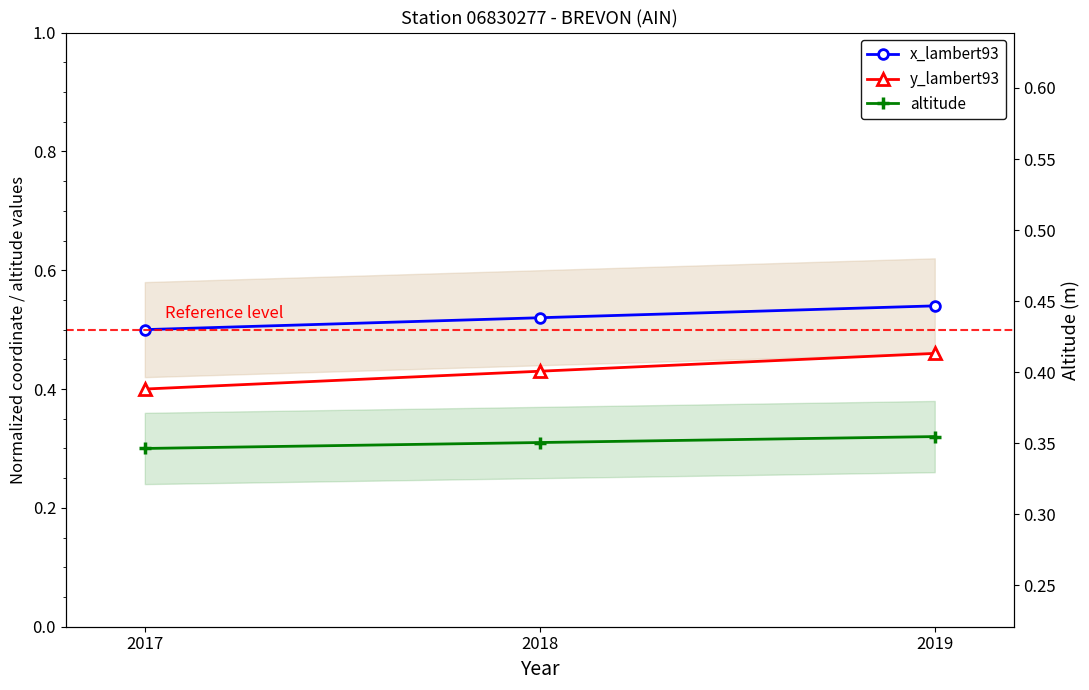

Where is y_lambert93 nearest to the value 0?

2017